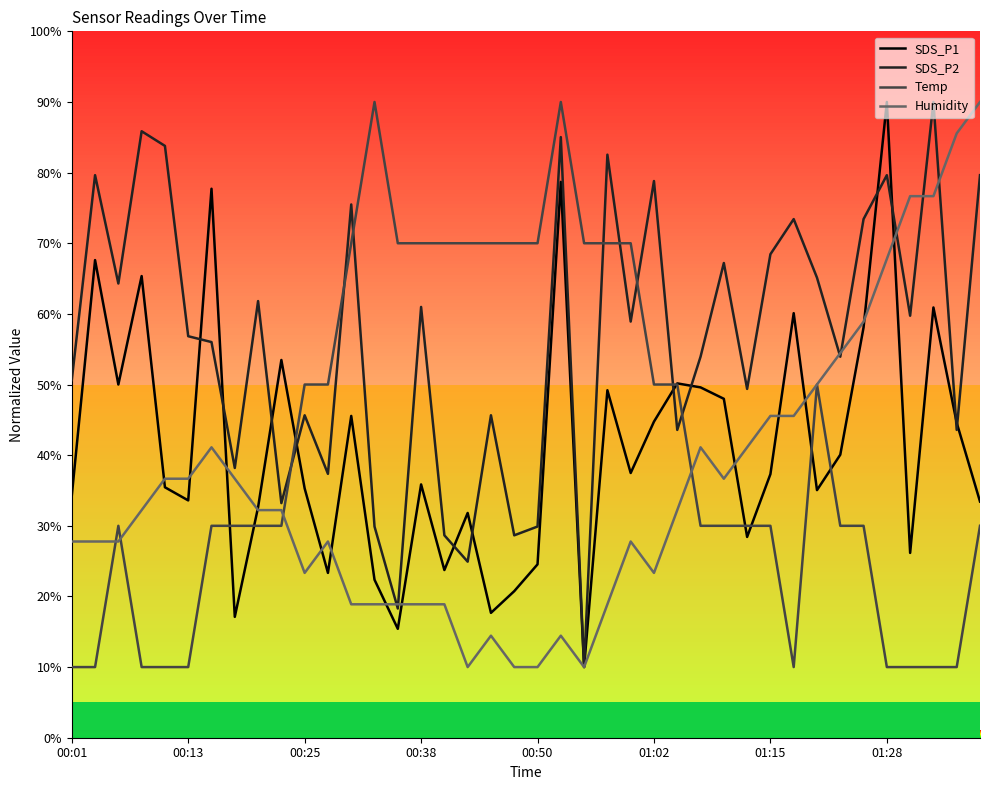

What is the greatest value displayed?

90.0